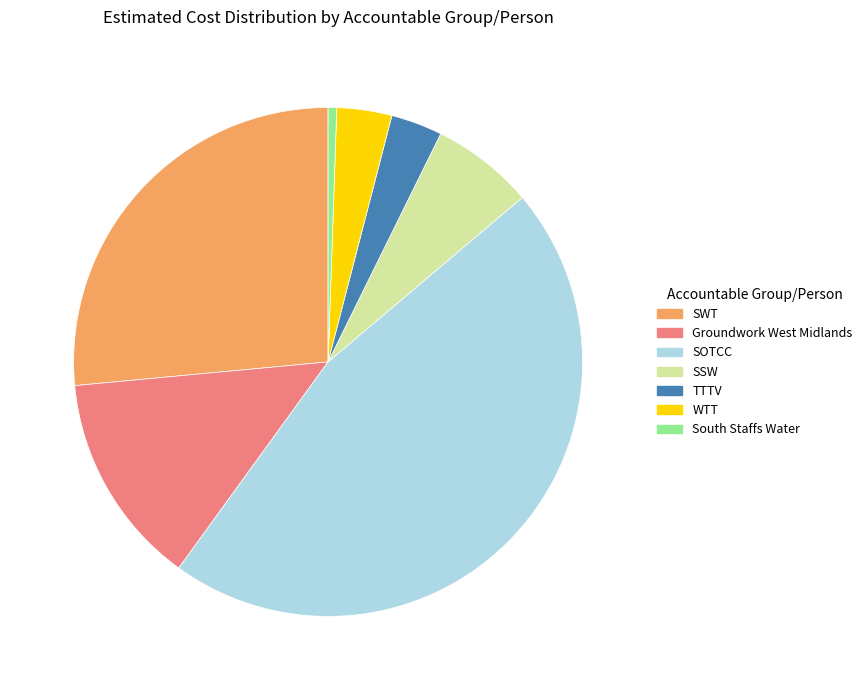

What is the largest slice in the pie chart?

SOTCC